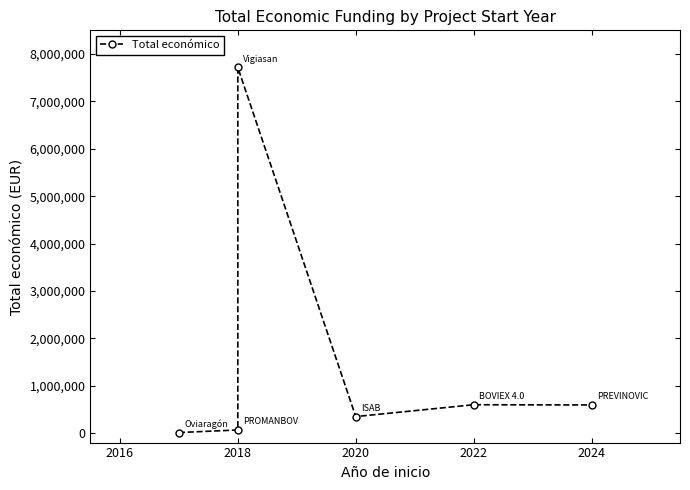

How many lines are shown in the chart?

1